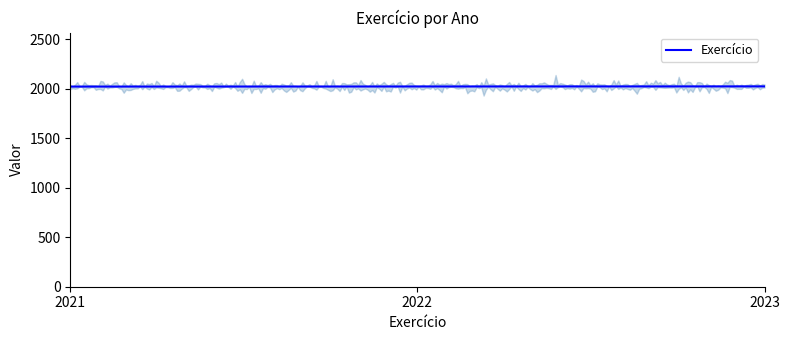

What is the sum of all values?

6066